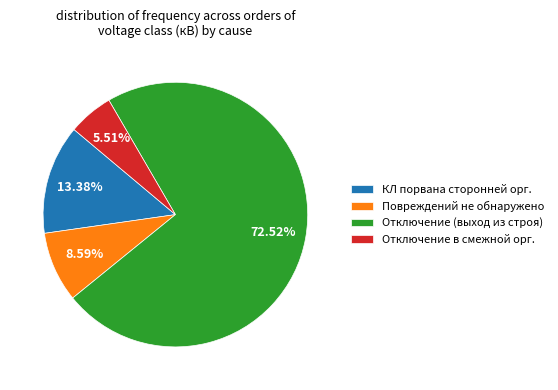

Is the sum of КЛ порвана сторонней орг. and Повреждений не обнаружено greater than half?

No